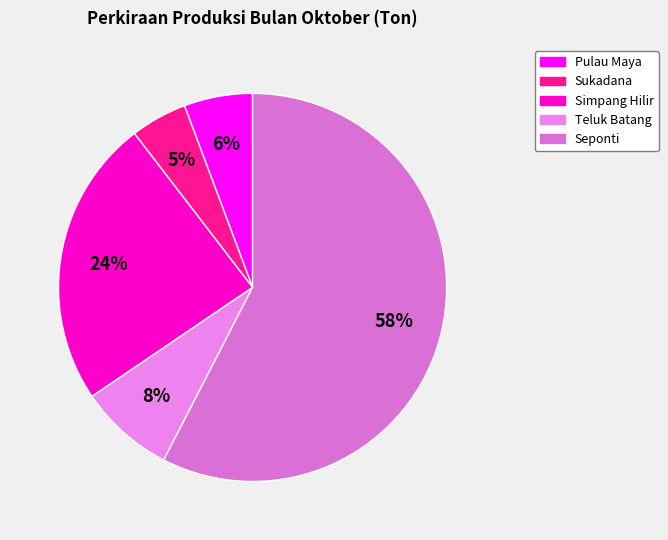

How many slices are in this pie chart?

5